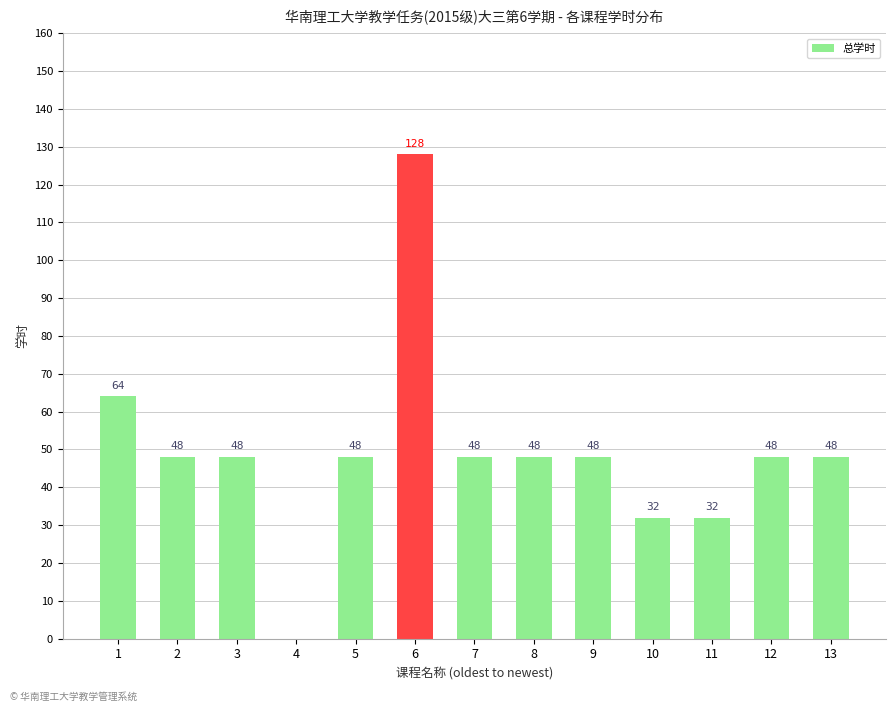

Reading left to right, transcribe all the data shown in this chart.

1=64	2=48	3=48	4=0	5=48	6=128	7=48	8=48	9=48	10=32	11=32	12=48	13=48